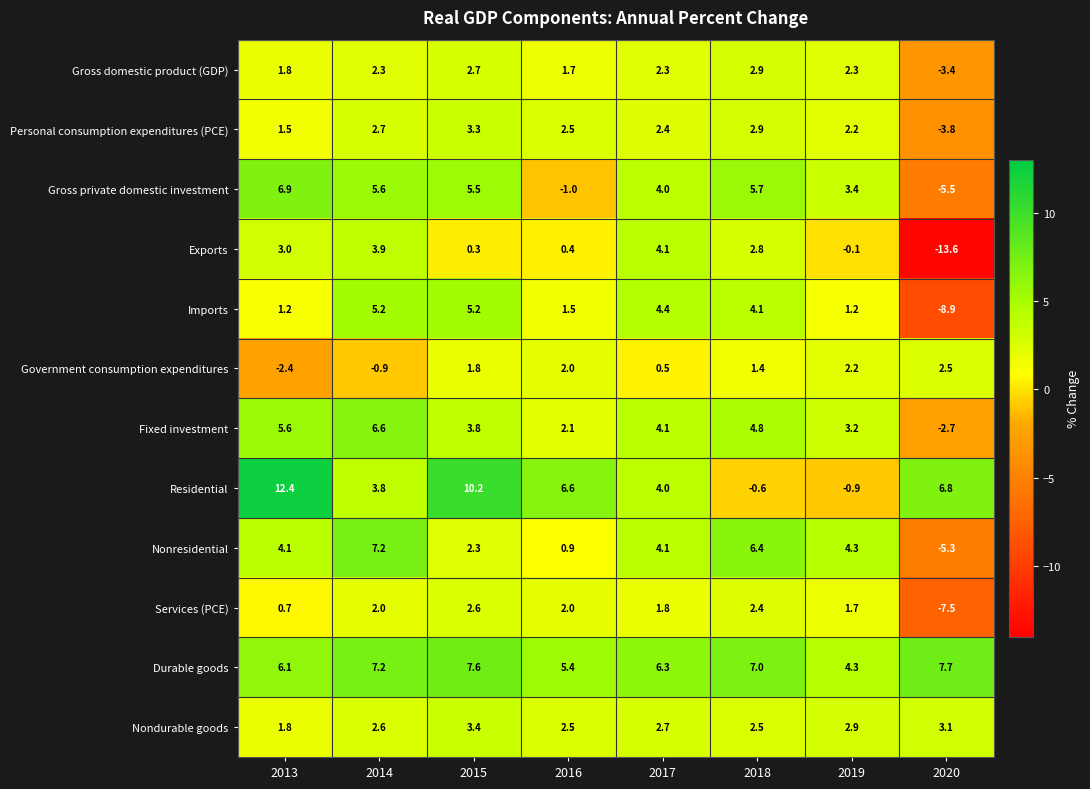

Count the number of categories in the chart.

8